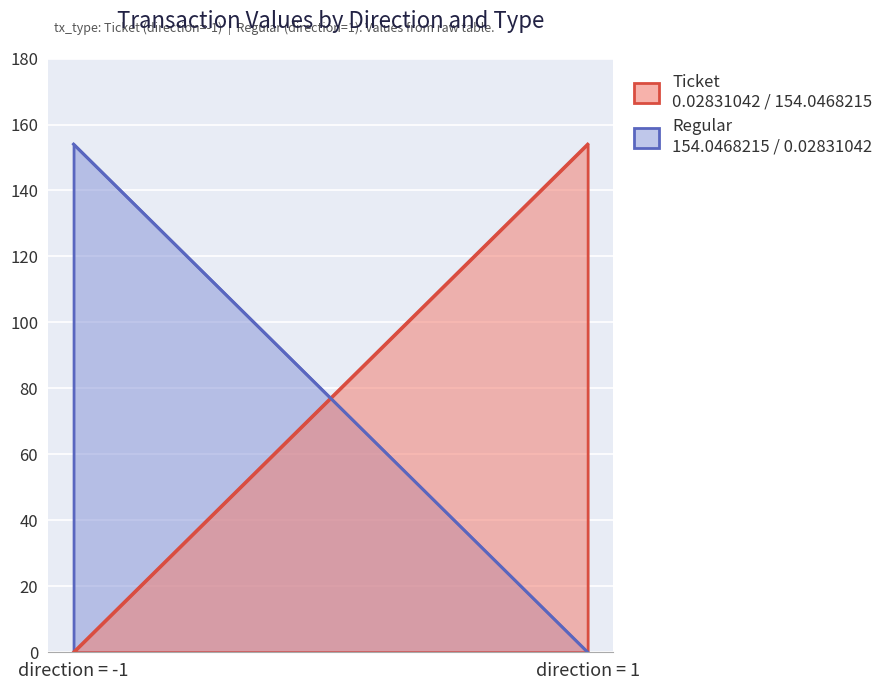

Rank the series by their maximum value, from lowest to highest.

Ticket (io_index=0), Regular (io_index=1)